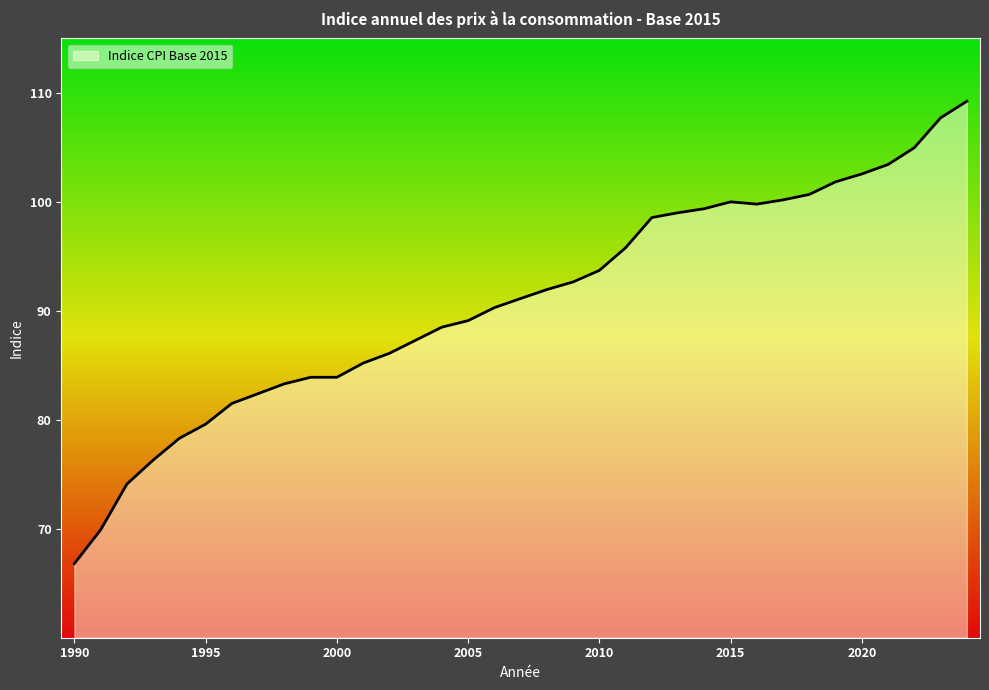

What is the greatest value displayed?

109.2